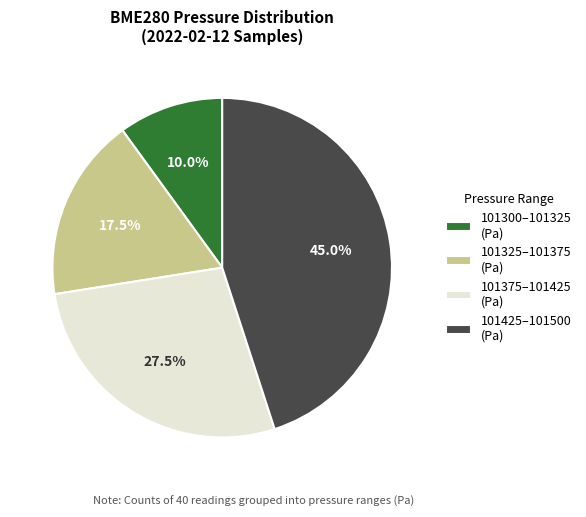

Rank the categories by value from highest to lowest.

101425–101500 (Pa), 101375–101425 (Pa), 101325–101375 (Pa), 101300–101325 (Pa)